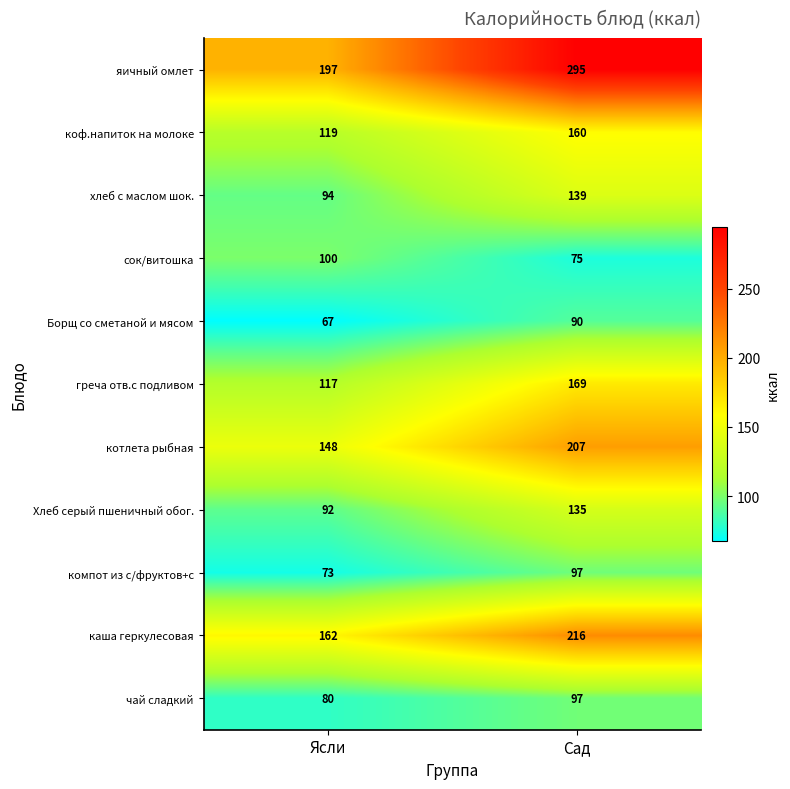

What is the spread (max minus min) of values at Сад?

220